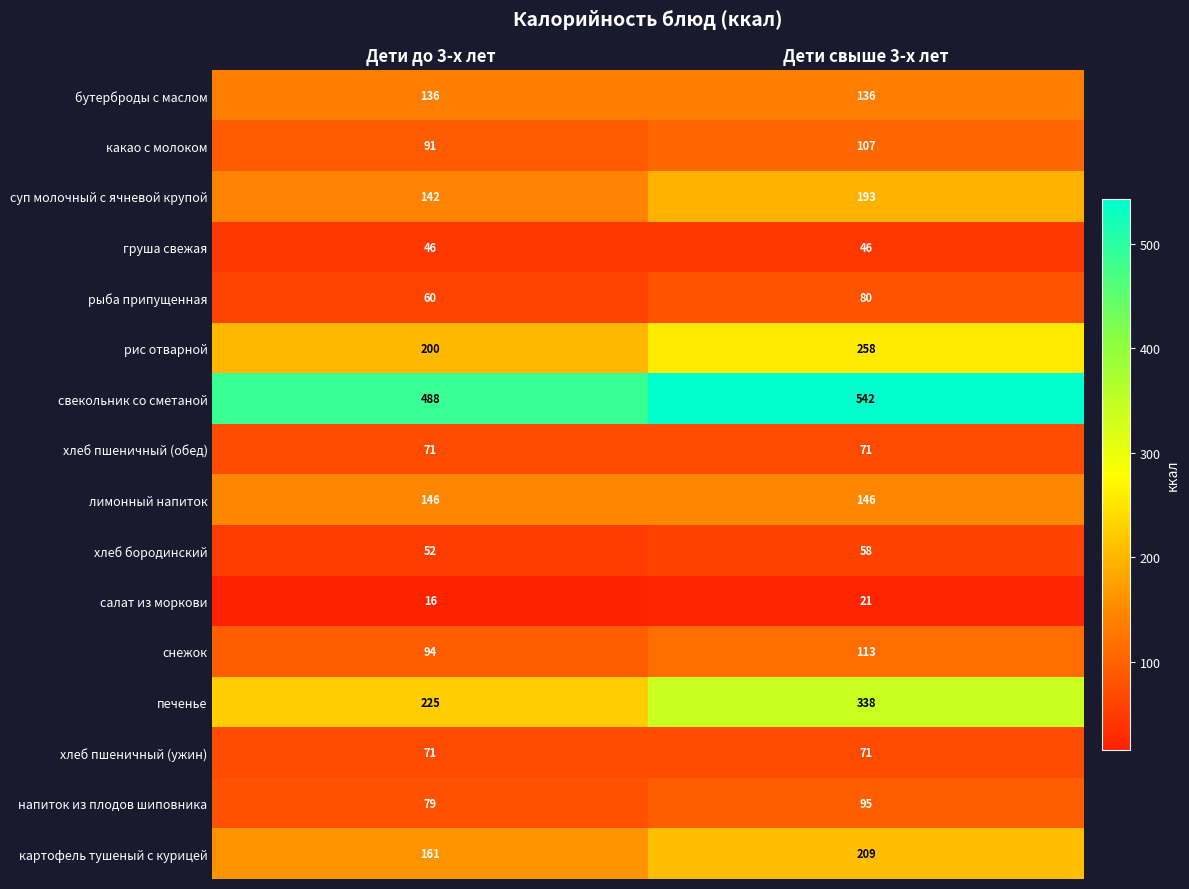

List the labels in order of снежок value, smallest first.

Дети до 3-х лет, Дети свыше 3-х лет